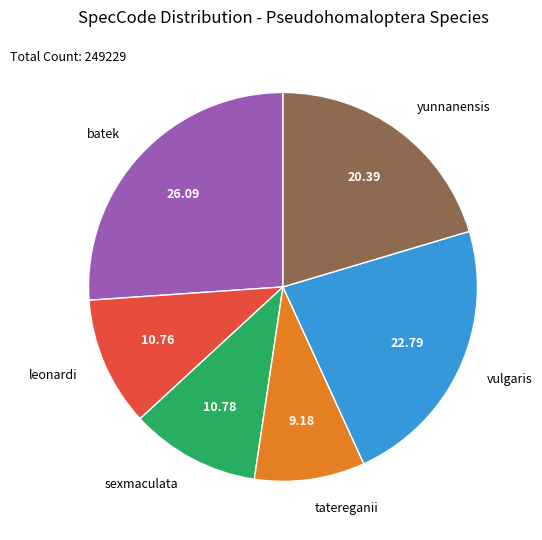

The batek slice represents 26% of the pie. True or false?

True